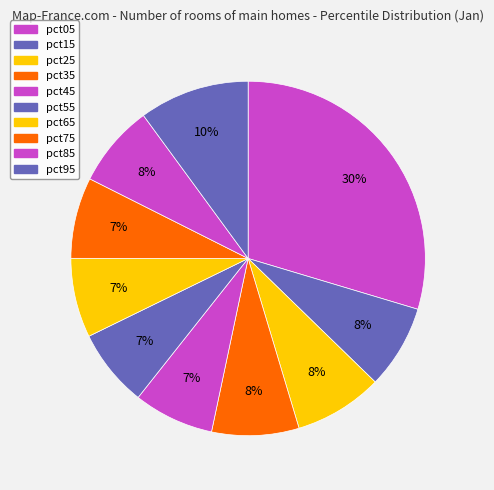

Count the number of slices in the pie.

10